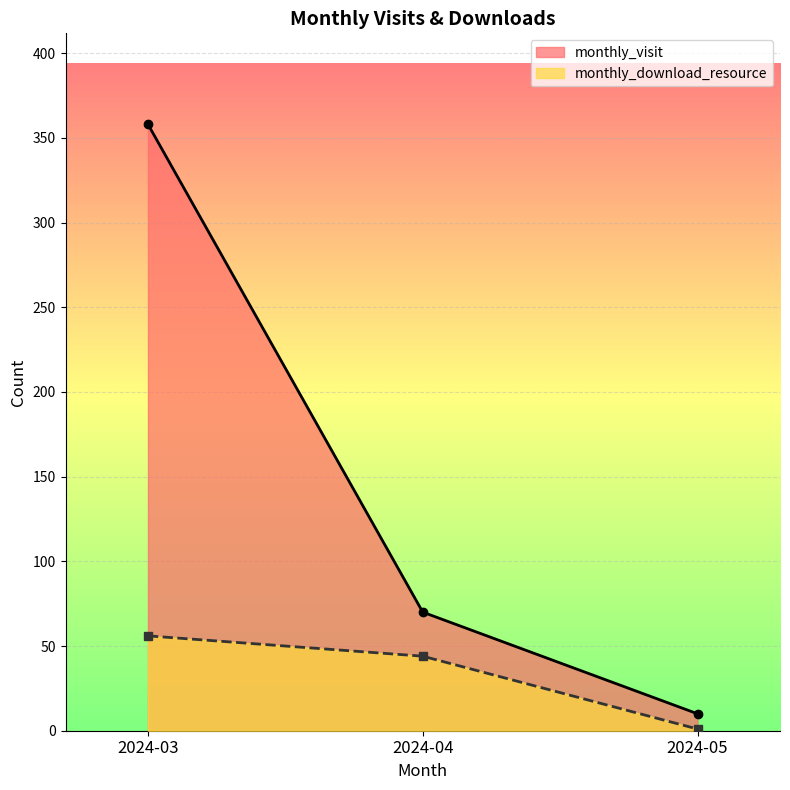

Count the monthly_visit values in the range 10 to 358.

3